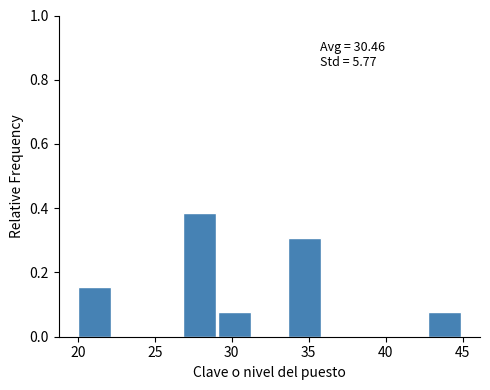

Over which range of the x-axis is the bar tallest?

27.0 to 29.0